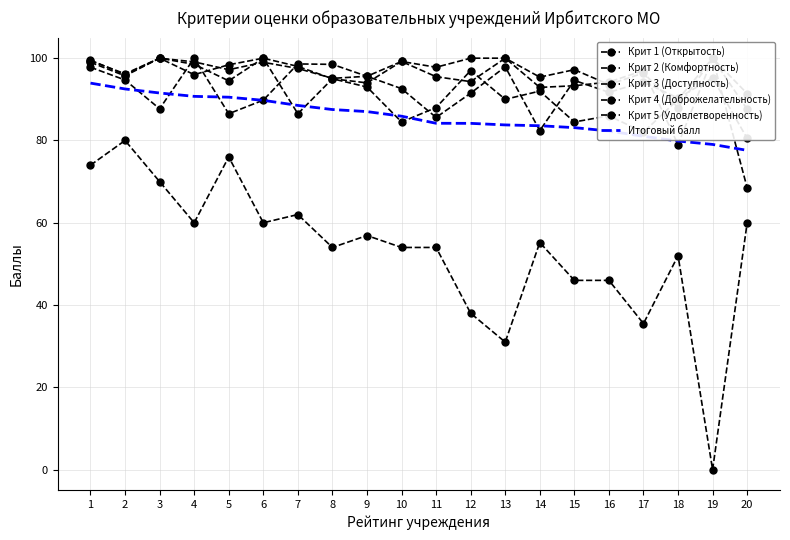

How many values in the Итоговый балл series exceed 85?

10